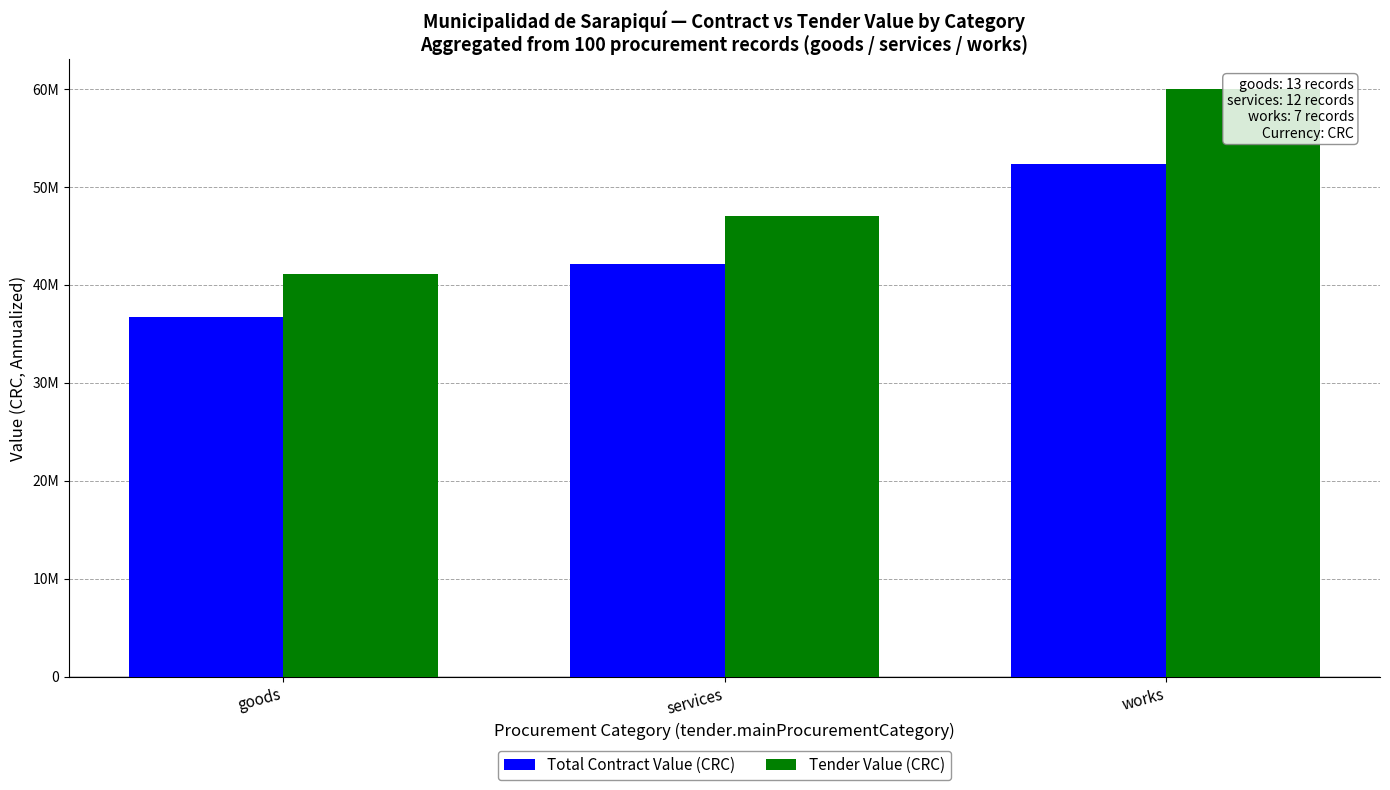

What is the average value of the Tender Value (CRC) series?

49355879